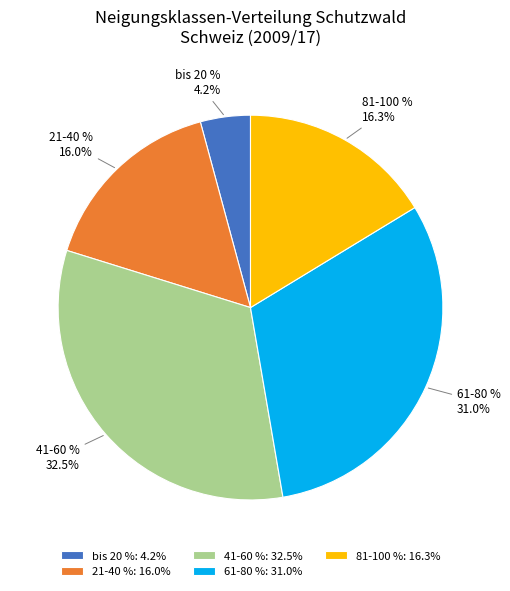

How many slices are in this pie chart?

5